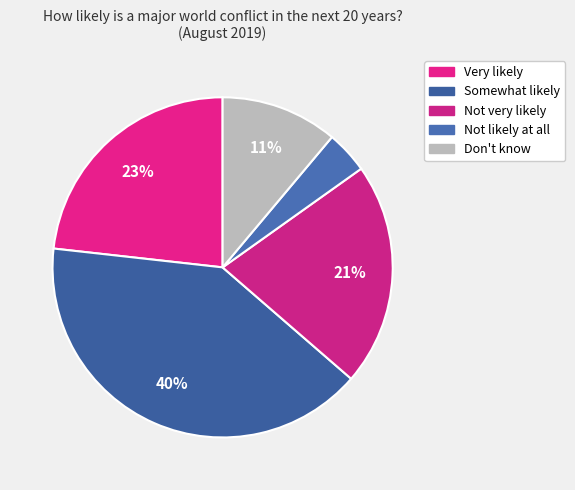

Count the number of slices in the pie.

5